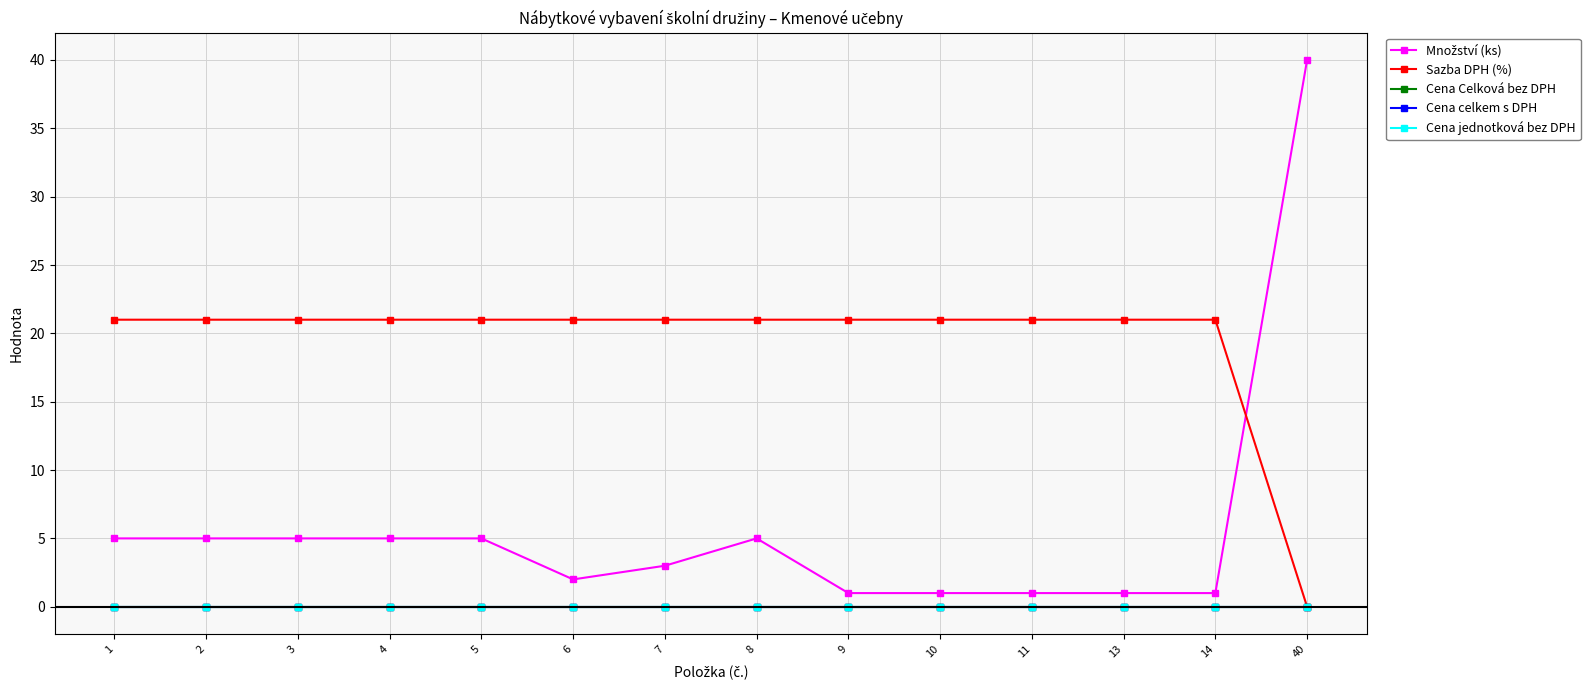

Does the chart have visible grid lines?

Yes